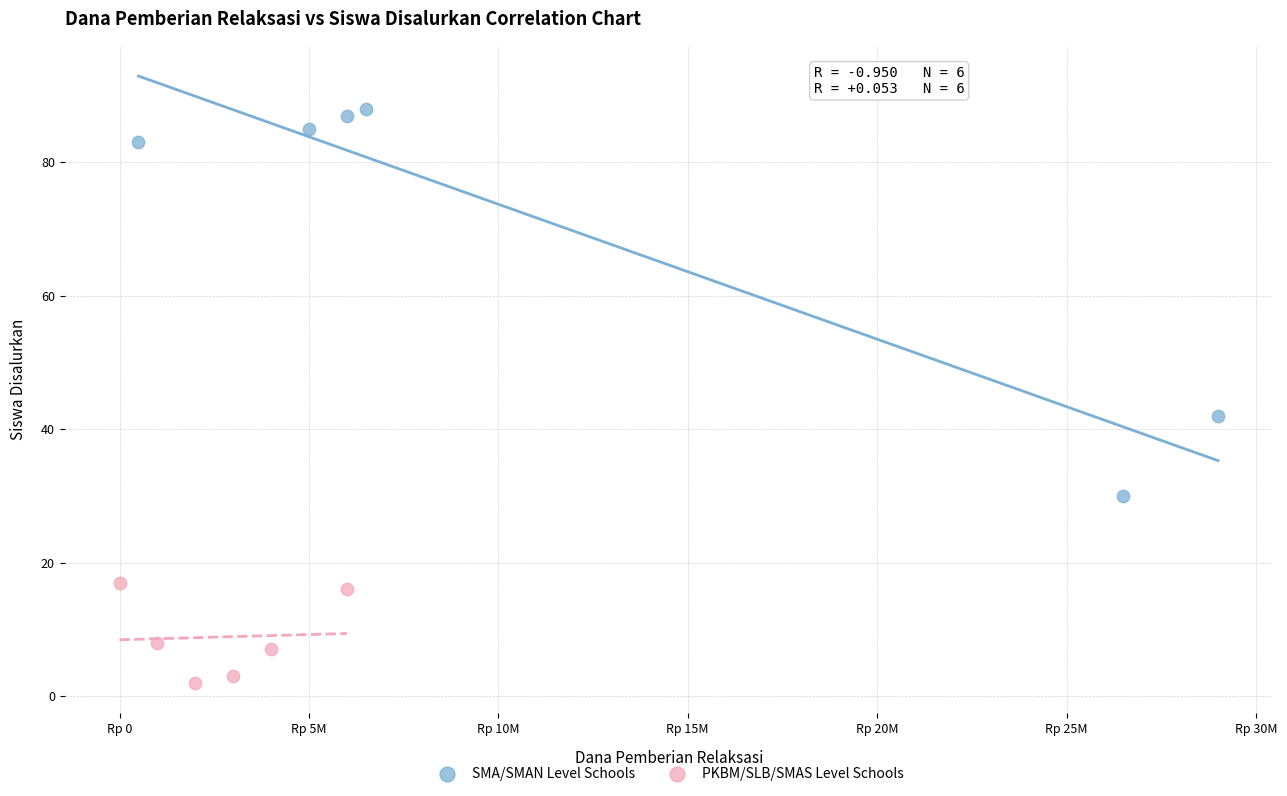

Which series reaches the minimum Y coordinate?

PKBM/SLB/SMAS Level Schools